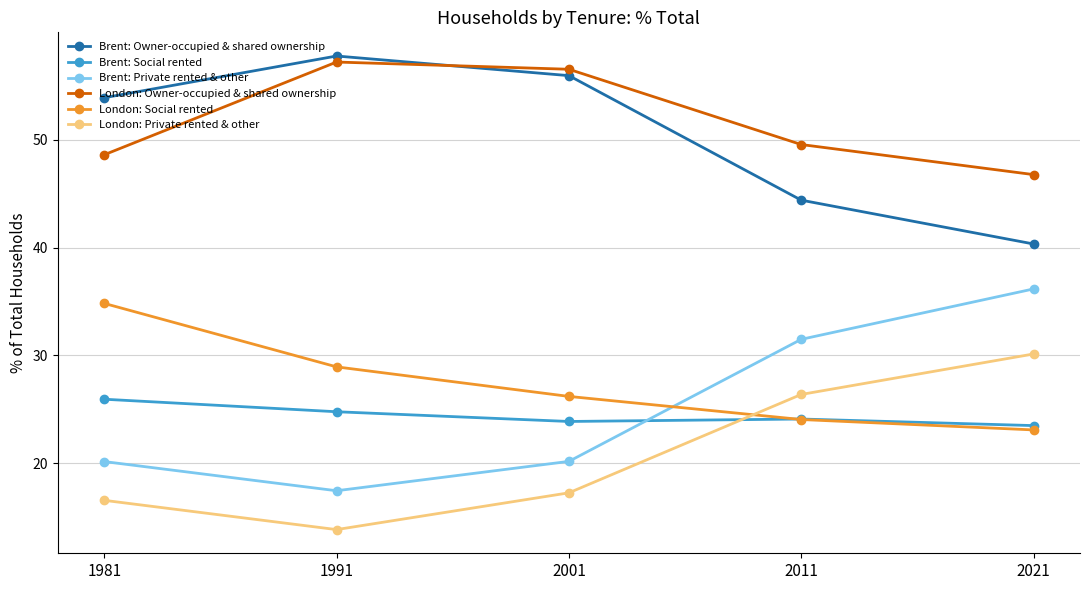

Rank the series by their maximum value, from lowest to highest.

Brent: Social rented, London: Private rented & other, London: Social rented, Brent: Private rented & other, London: Owner-occupied & shared ownership, Brent: Owner-occupied & shared ownership